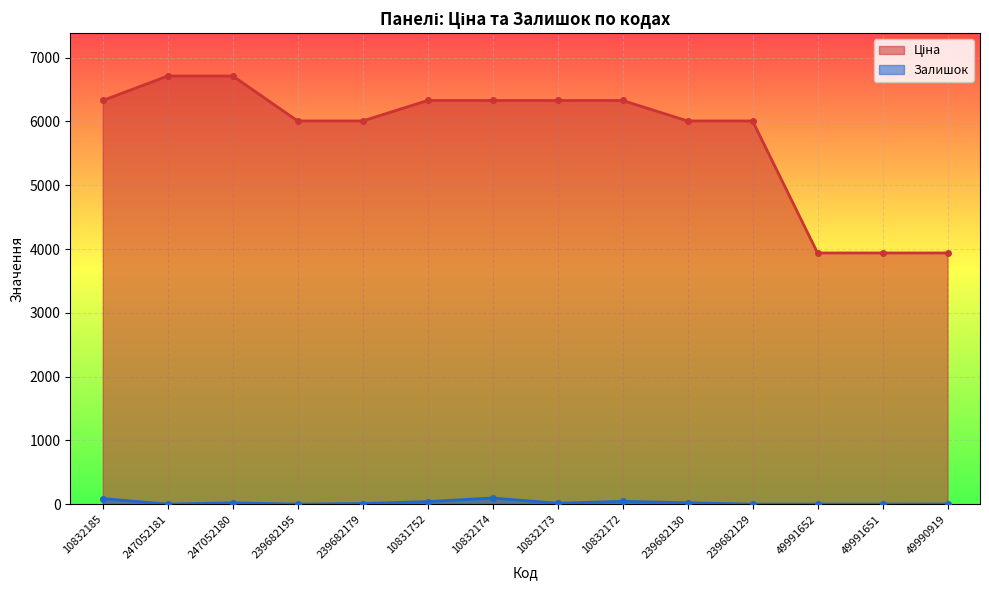

List the series in order of their peak value, highest first.

Ціна, Залишок